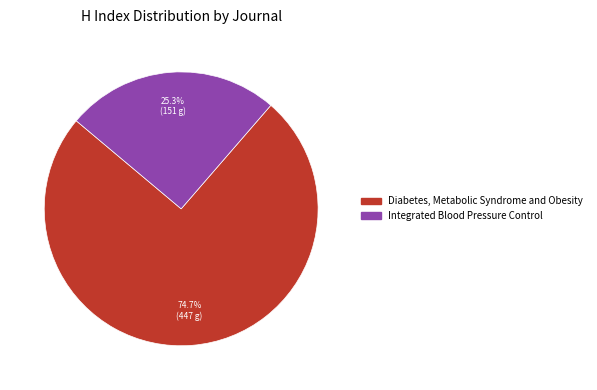

What percentage is the Integrated Blood Pressure Control slice, to the nearest percent?

25%